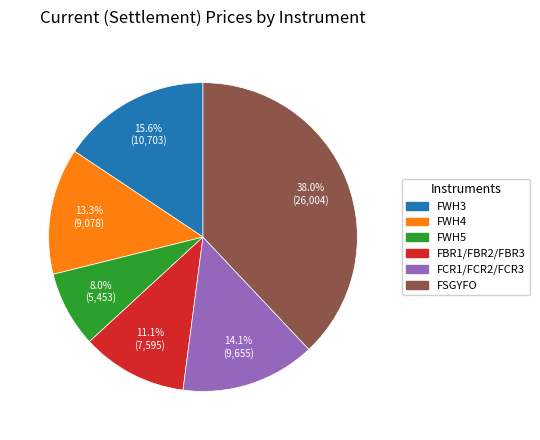

To the nearest percent, what percentage of the pie is FSGYFO?

38%